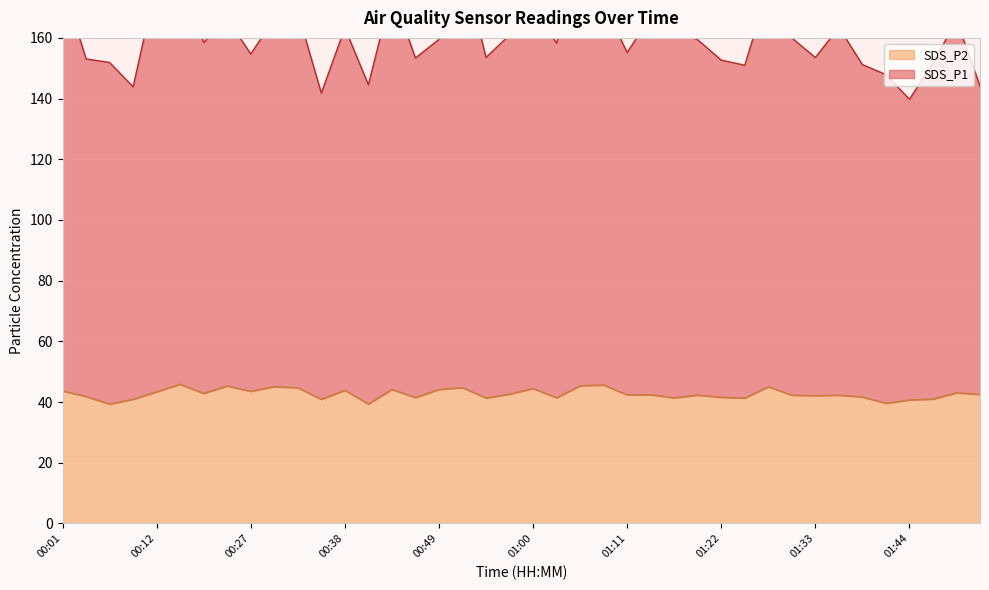

Where is SDS_P1 nearest to the value 162?

01:16